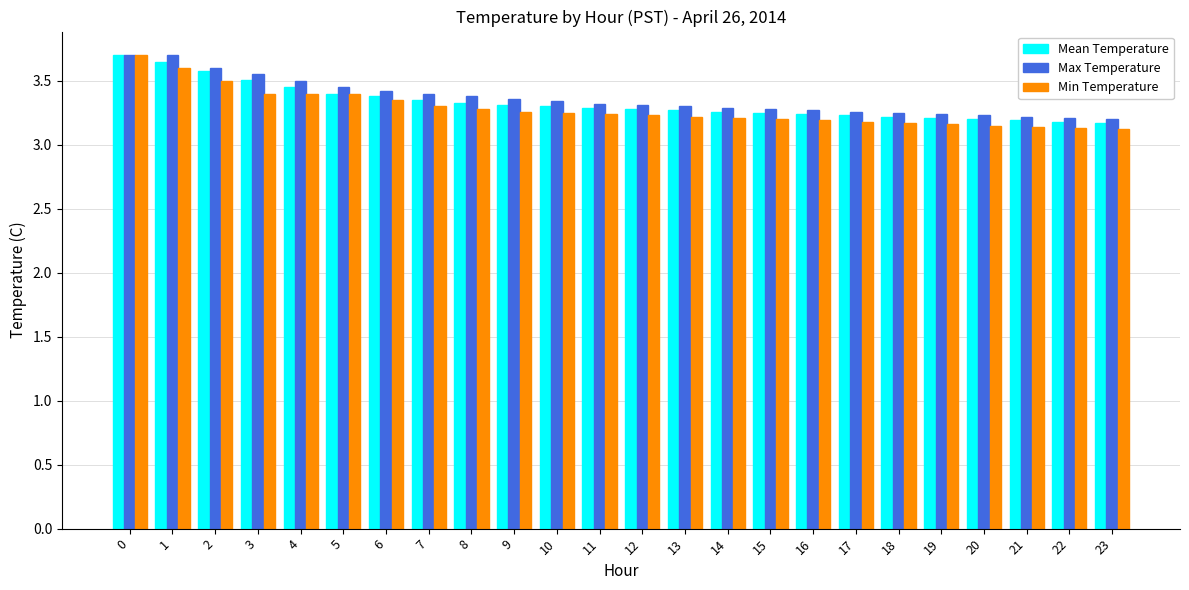

At how many categories does at least one series exceed 3?

24